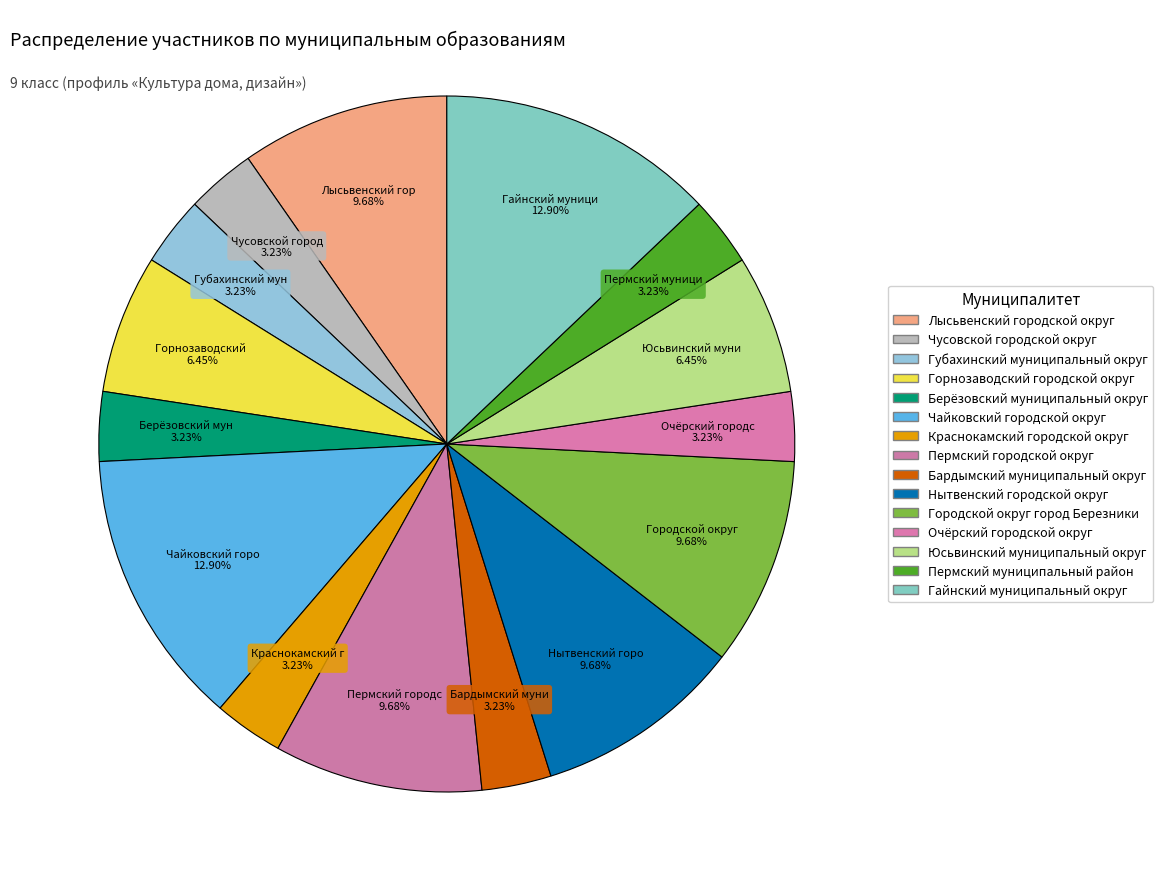

How many slices are in this pie chart?

15